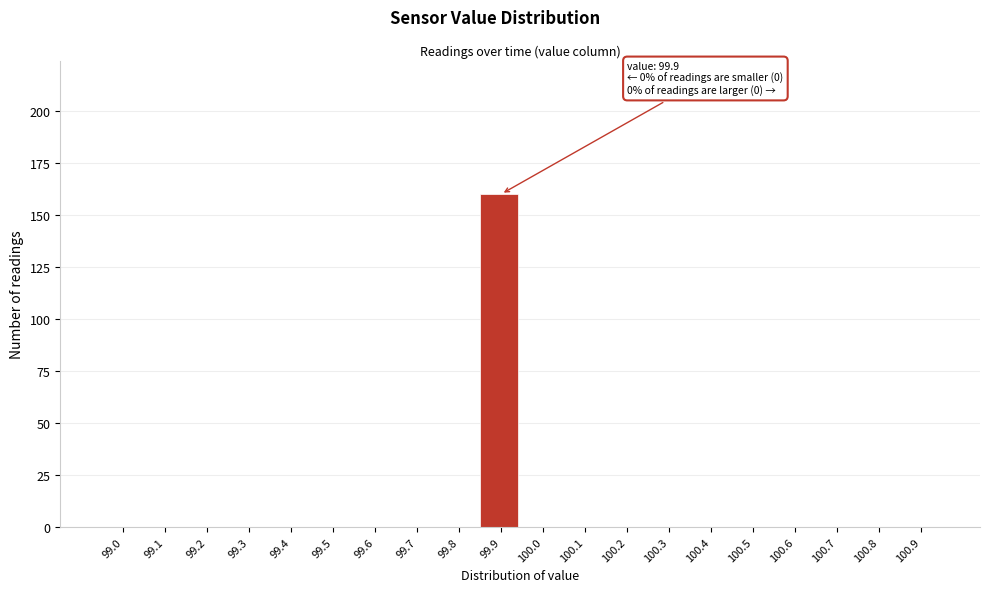

Reading left to right, extract all data points from this chart.

99.0=0	99.1=0	99.2=0	99.3=0	99.4=0	99.5=0	99.6=0	99.7=0	99.8=0	99.9=160	100.0=0	100.1=0	100.2=0	100.3=0	100.4=0	100.5=0	100.6=0	100.7=0	100.8=0	100.9=0